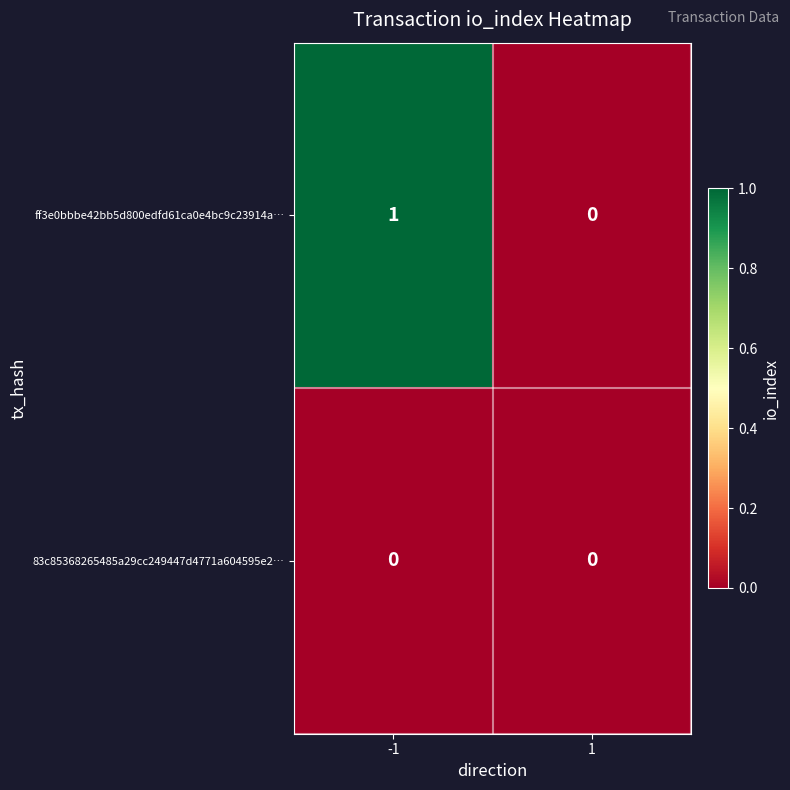

True or false: ff3e0bbbe42bb5d800edfd61ca0e4bc9c23914a… has a value of 2 at -1.

False